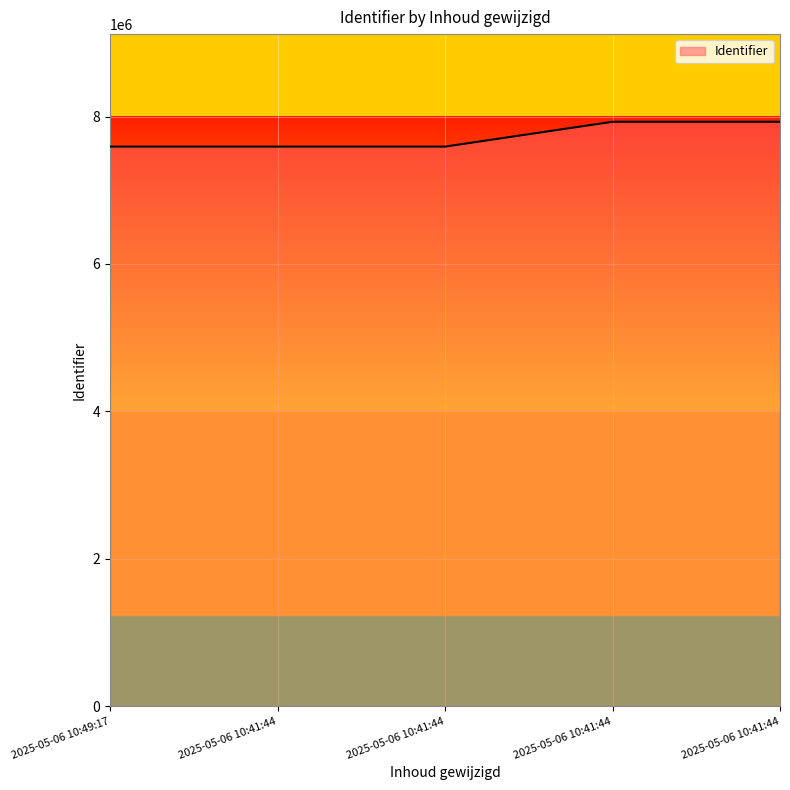

How many lines are shown in the chart?

1